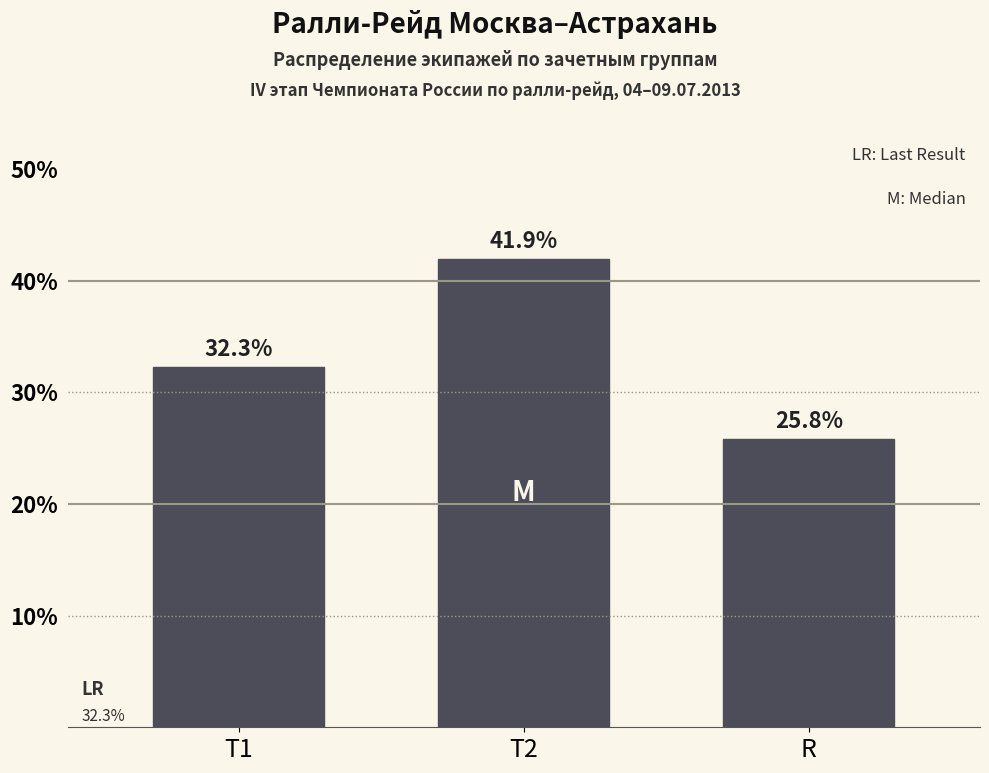

Reading left to right, what are all the values shown in this chart?

Т1=32.3	Т2=41.9	R=25.8